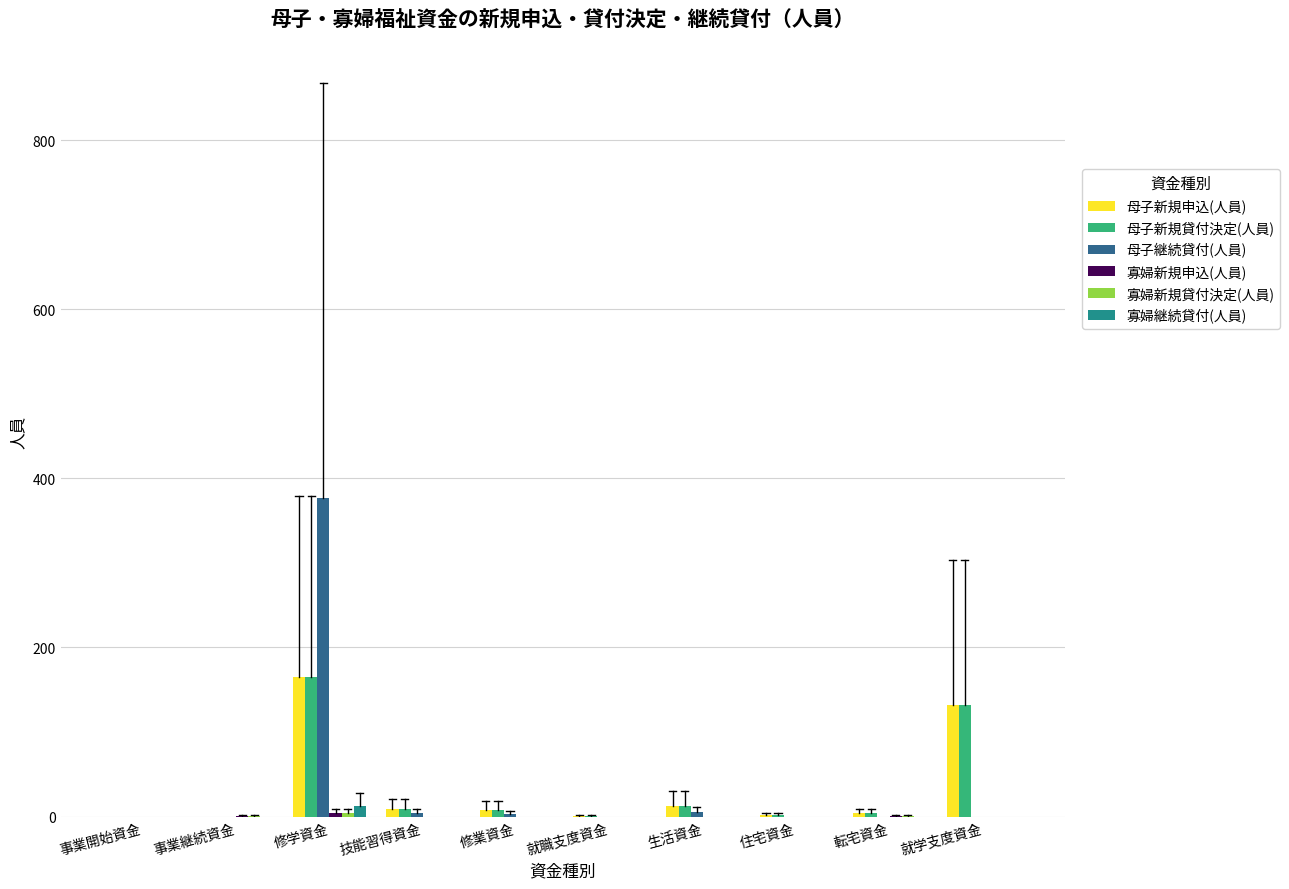

The 母子新規申込(人員) series shows 8 at 修業資金. True or false?

True